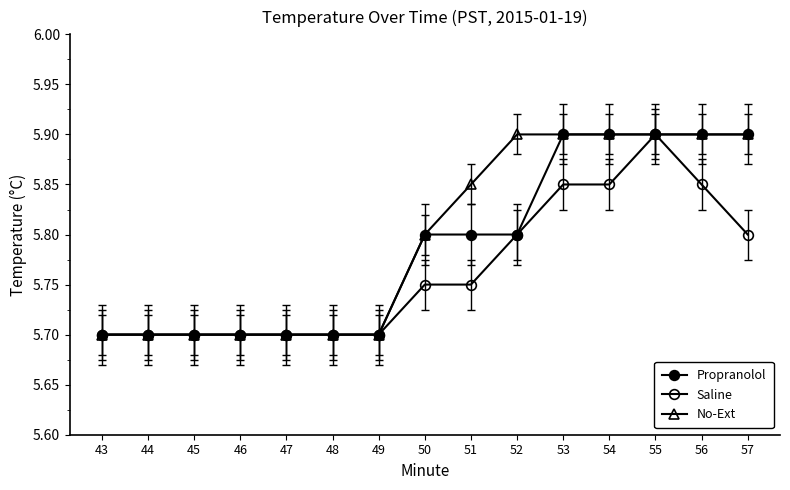

Reading left to right, list all the values displayed in this chart.

Propranolol: 5.7	5.7	5.7	5.7	5.7	5.7	5.7	5.8	5.8	5.8	5.9	5.9	5.9	5.9	5.9
Saline: 5.7	5.7	5.7	5.7	5.7	5.7	5.7	5.8	5.8	5.8	5.8	5.8	5.9	5.8	5.8
No-Ext: 5.7	5.7	5.7	5.7	5.7	5.7	5.7	5.8	5.8	5.9	5.9	5.9	5.9	5.9	5.9